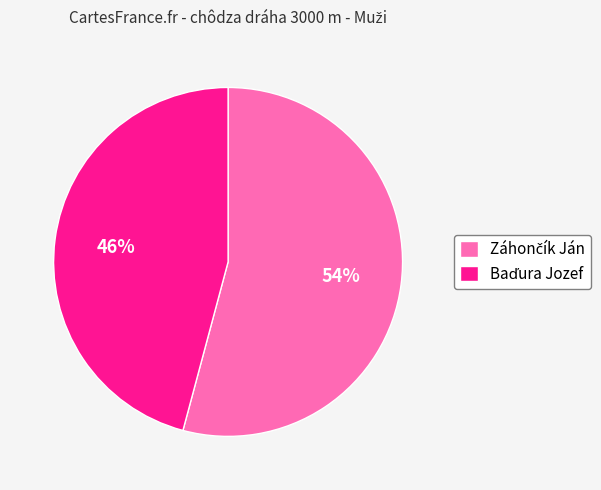

To the nearest percent, what is the average slice percentage?

50%